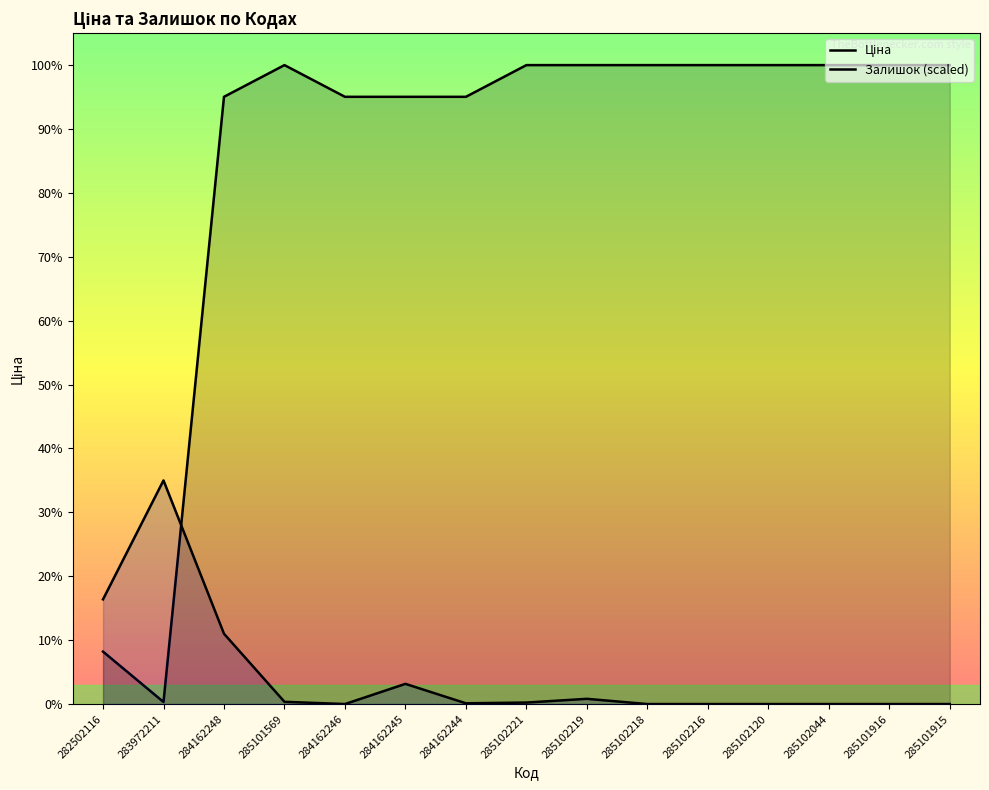

Is the value of Ціна at 285101915 greater than the value of Залишок (scaled) at 285102219?

Yes